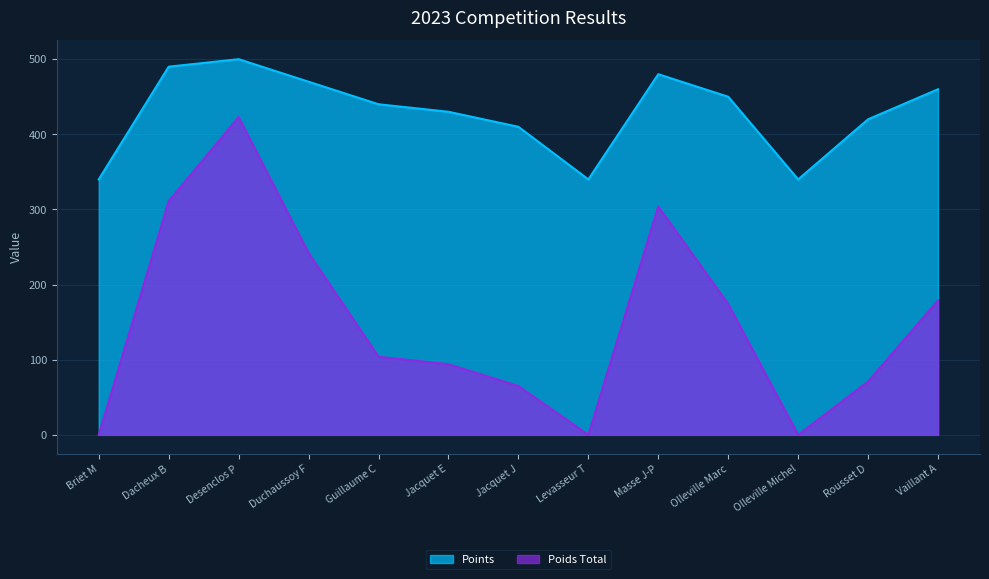

Rank the series by their maximum value, from lowest to highest.

Poids Total, Points